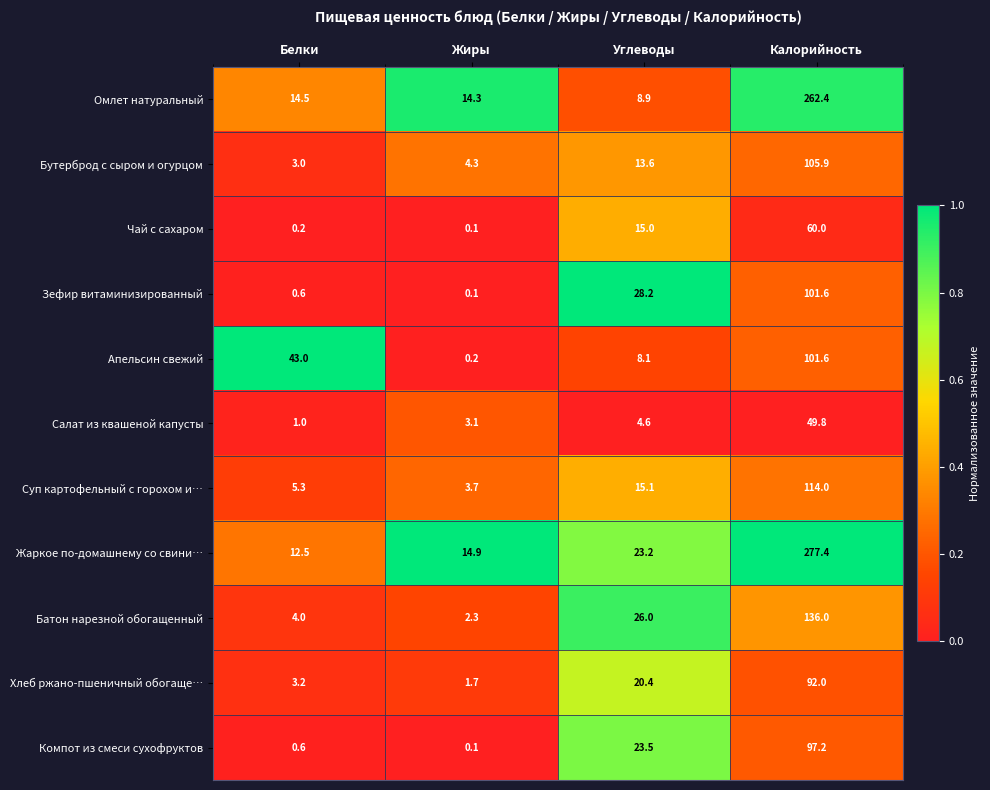

Which label corresponds to the smallest value in the chart?

Жиры